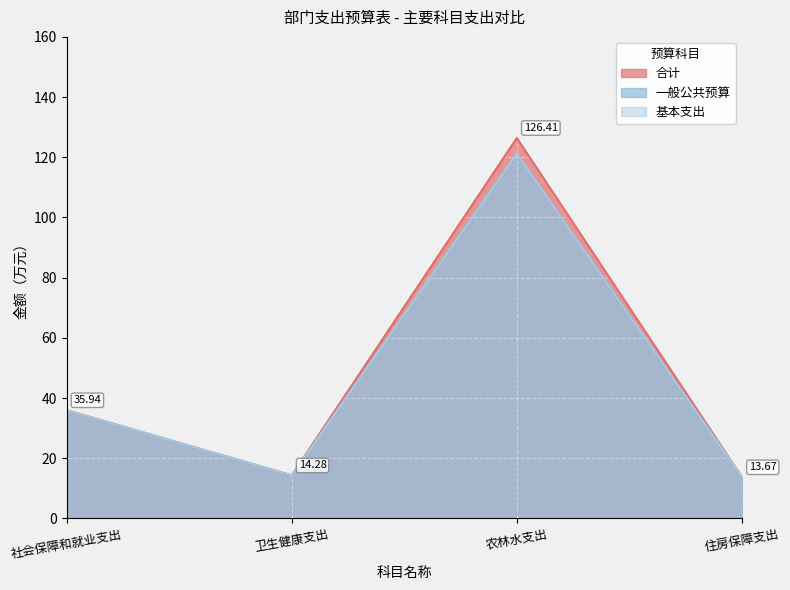

What is the total value across all series at 农林水支出?

368.8